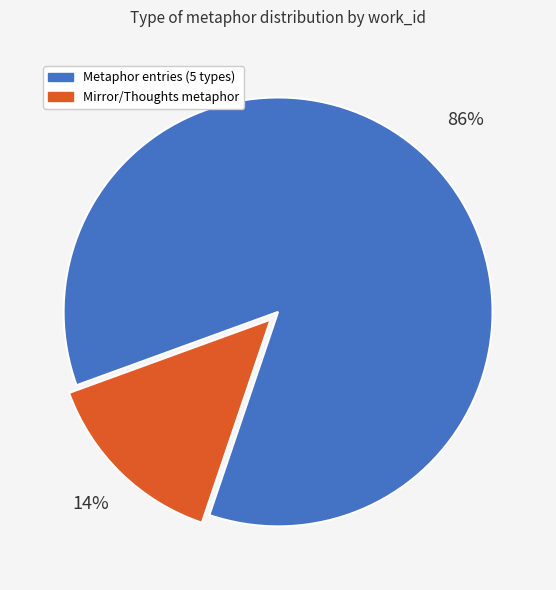

To the nearest percent, what is the average slice percentage?

50%